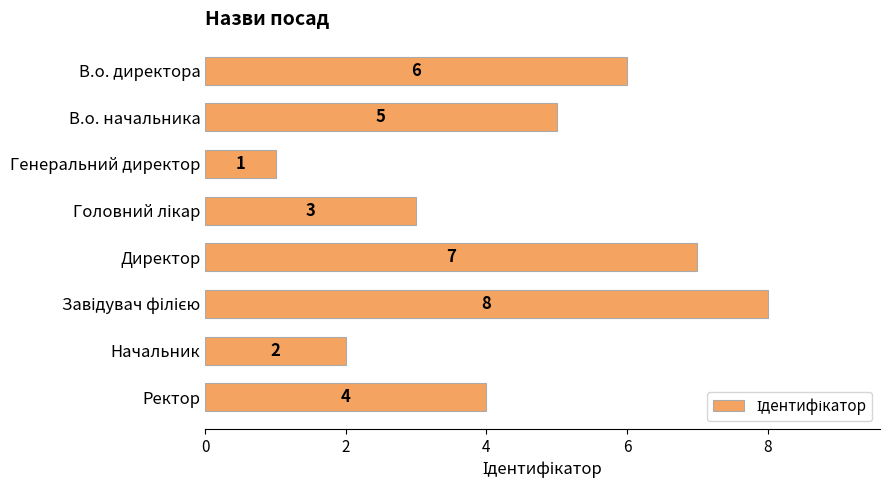

Count the values in the range 3 to 7.

5